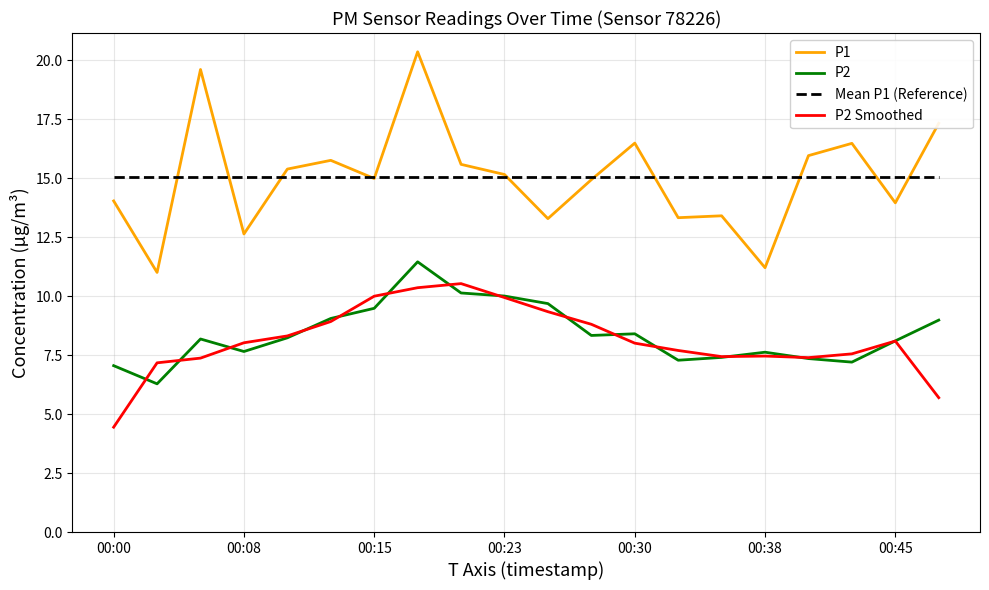

Which series has the widest spread of values?

P1